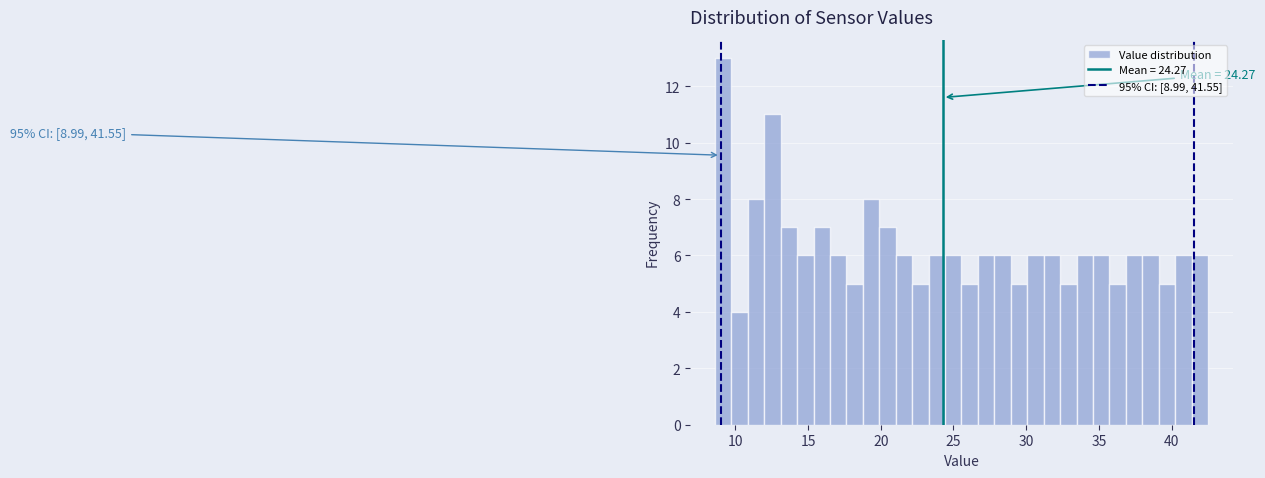

Read against the x-axis, roughly where is the centre of the tallest bar?

9.0